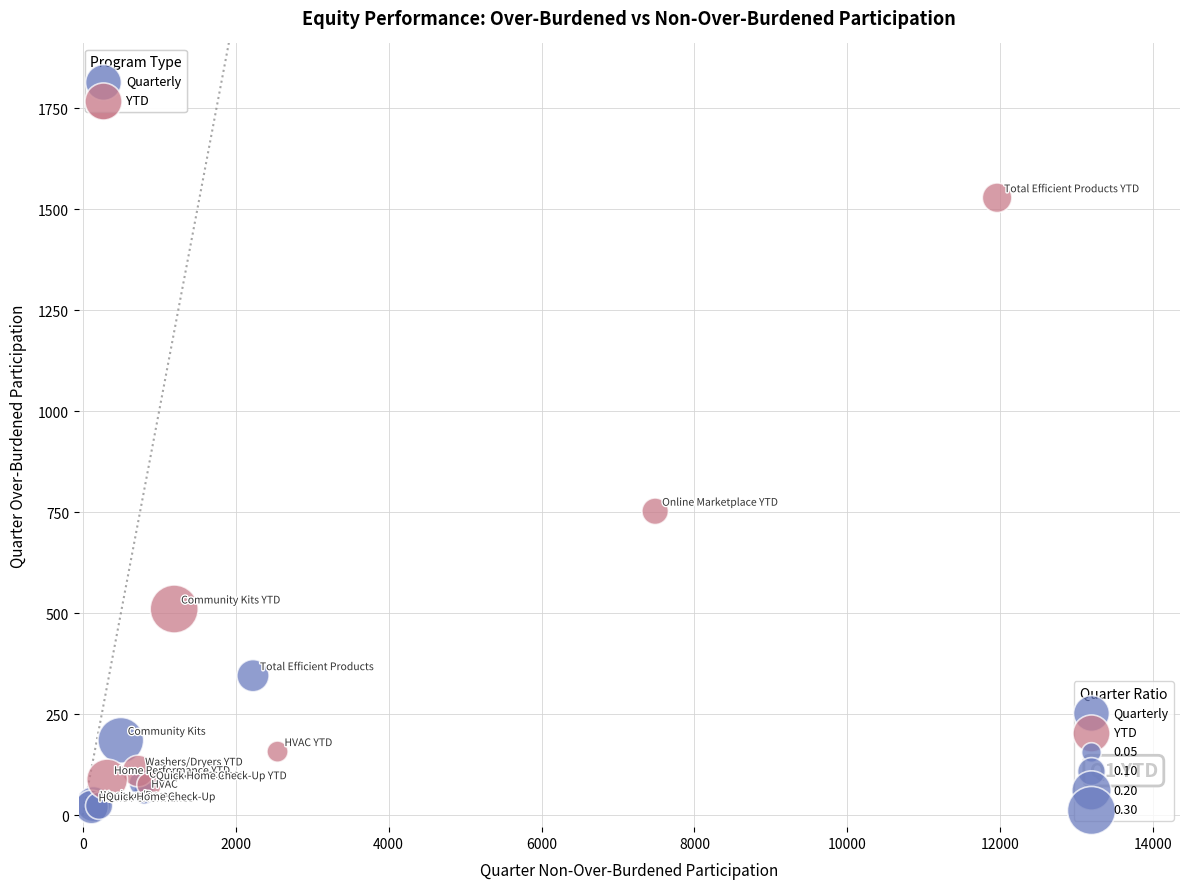

Which series has the widest spread of Y values?

YTD